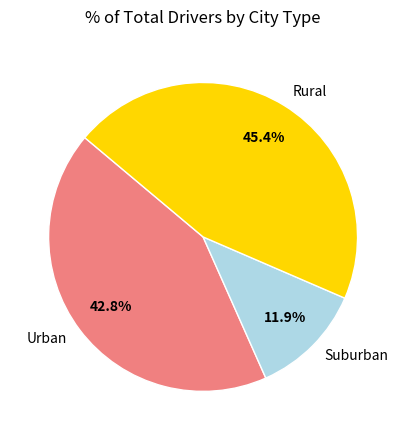

Between Suburban and Urban, which is larger?

Urban